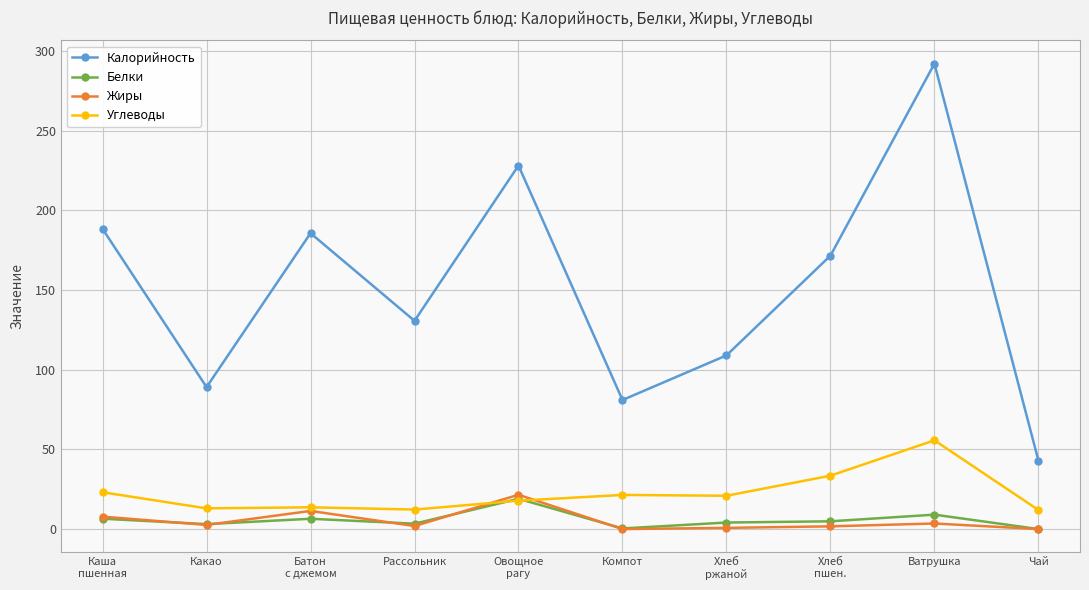

What is the total value across all series at Овощное
рагу?

286.5